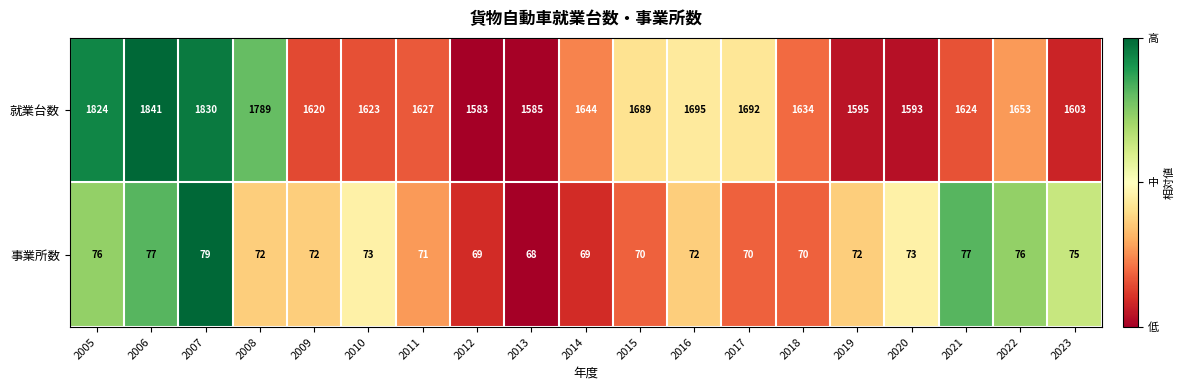

What is the total value across all series at 2019?

1667